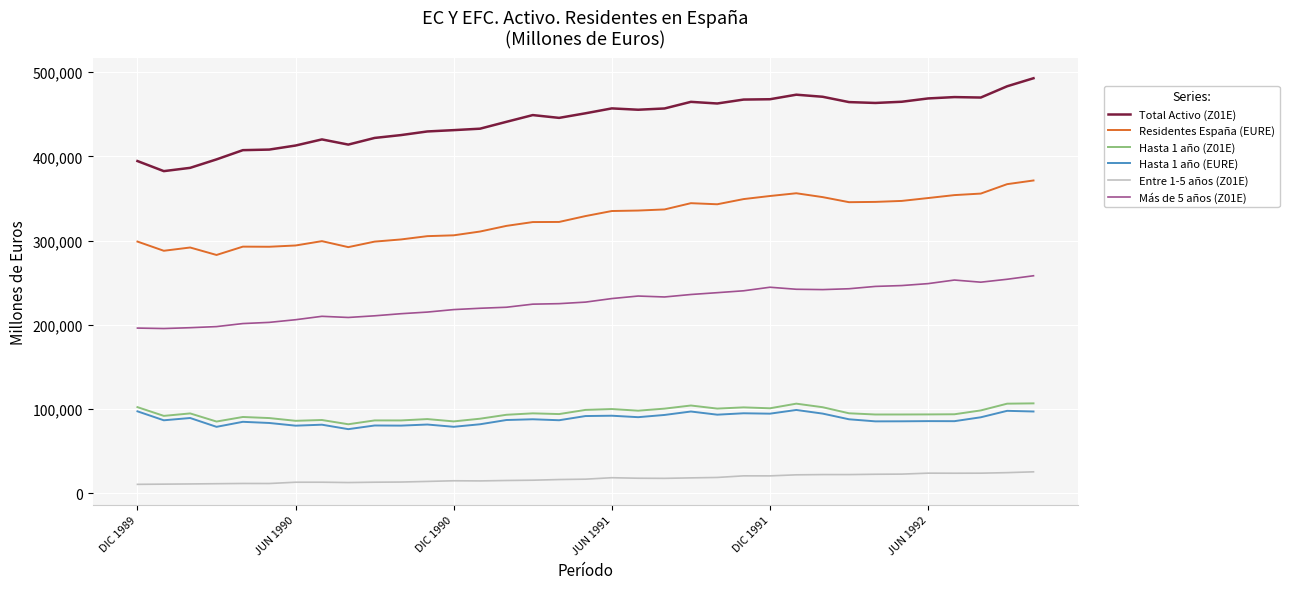

True or false: Residentes España (EURE) and Entre 1-5 años (Z01E) intersect in this chart.

False